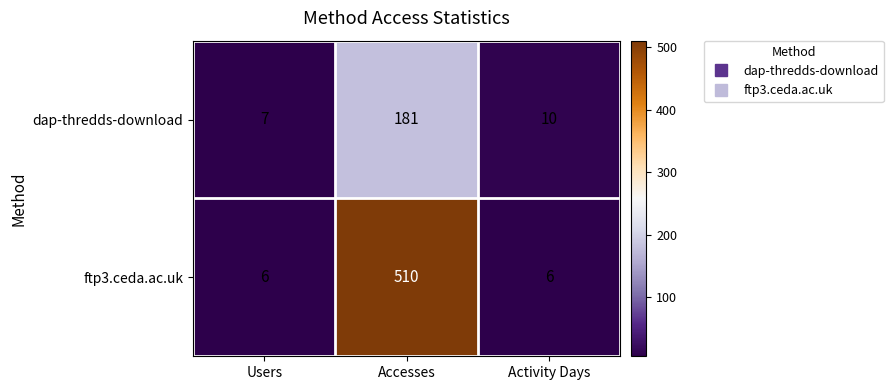

The dap-thredds-download series shows 10 at Activity Days. True or false?

True